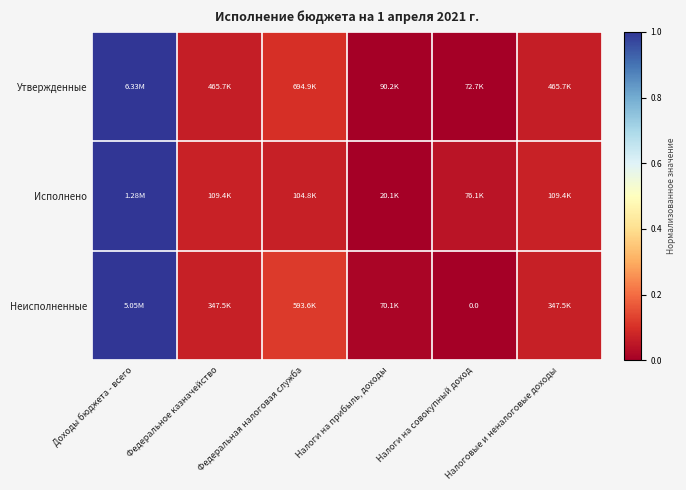

What is the total value across all series at Федеральная налоговая служба?

0.3